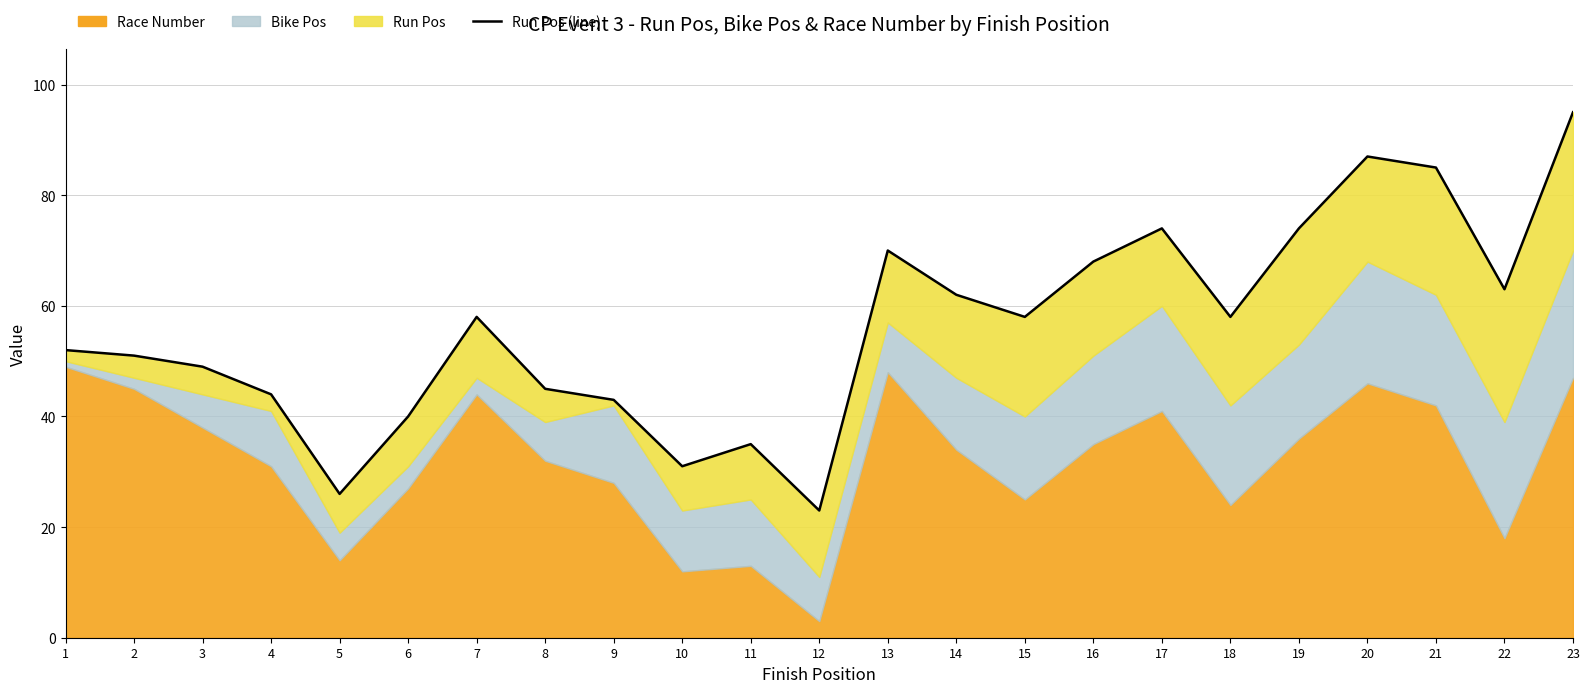

True or false: there are more than 0 points higher than both neighbors.

True